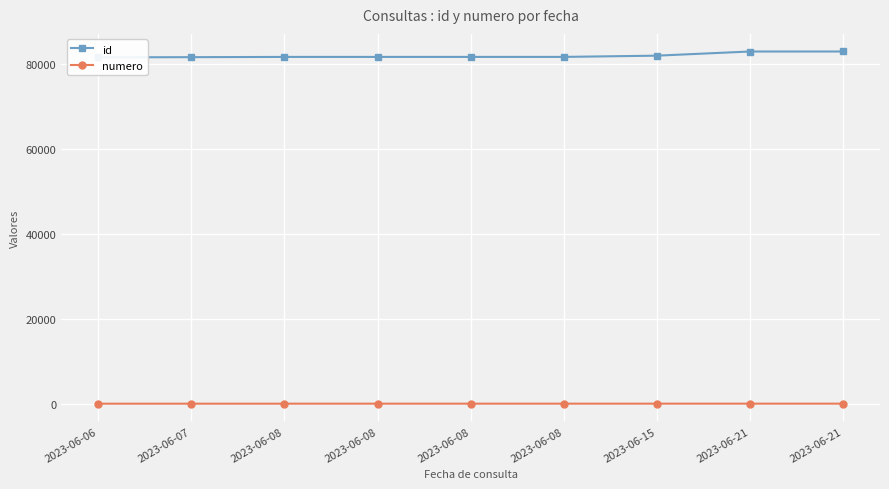

What is the spread (max minus min) of values at 2023-06-15?

81896